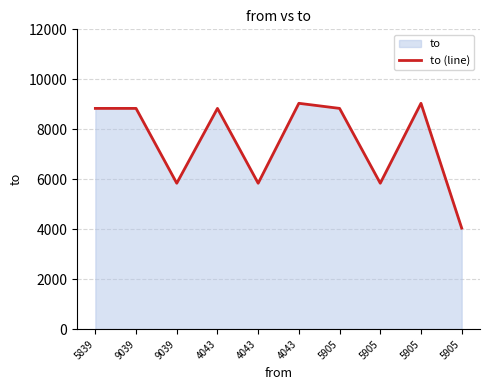

Reading right to left, transcribe all the data shown in this chart.

4043	9039	5839	8835	9039	5839	8835	5839	8835	8835